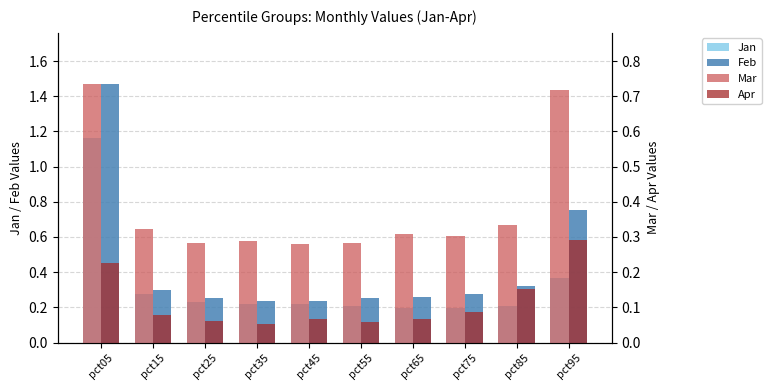

Is it true that Mar equals 0.2 at pct95?

False